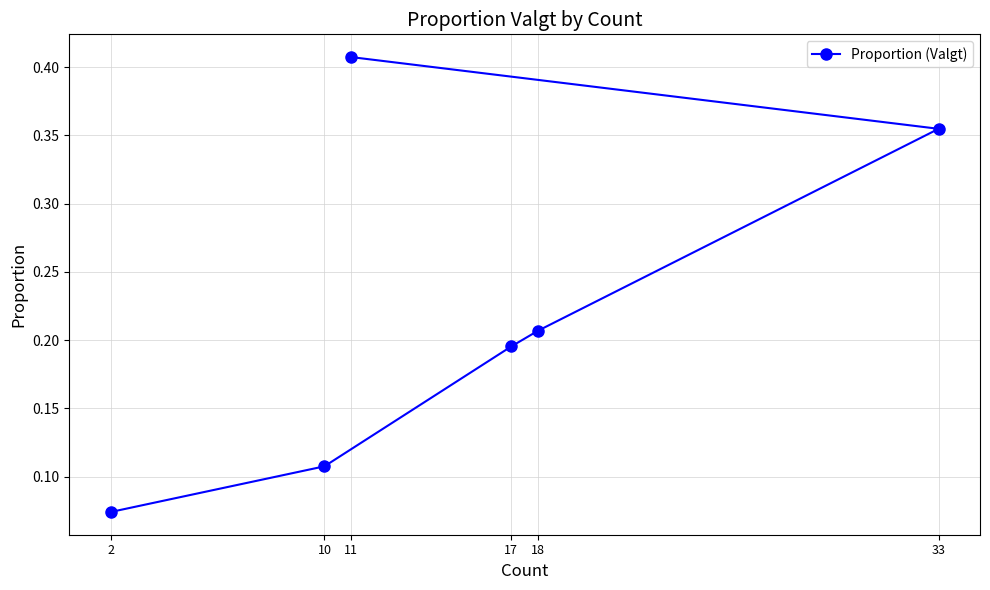

Rank the categories by value from lowest to highest.

2, 10, 17, 18, 33, 11